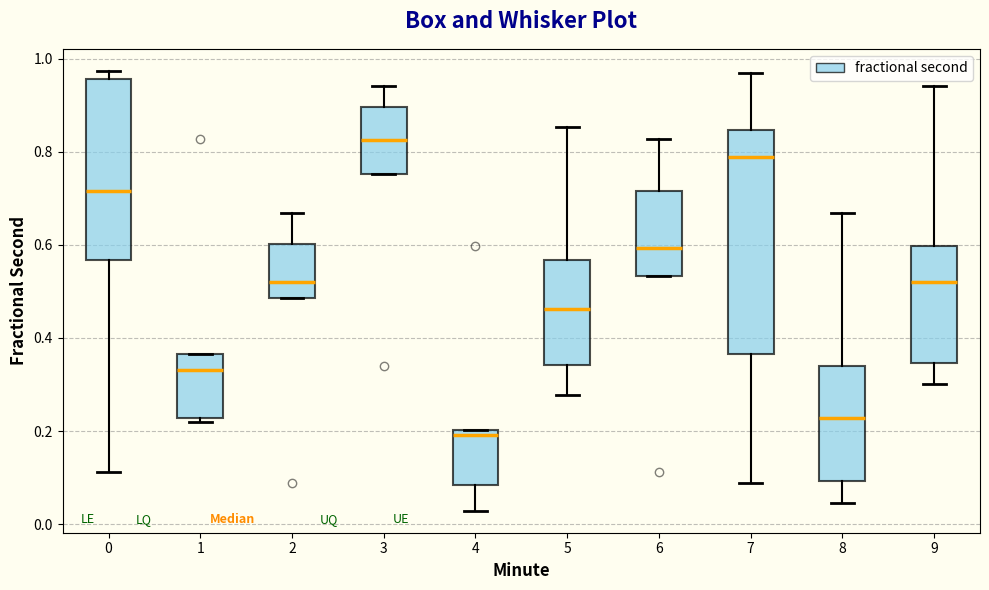

Reading left to right, transcribe this box plot: for each box, give where its median line is, the range the box spans, and where its two whiskers end, as read against the y-axis. The values are not printed on the chart, so give them approximately, as read against the axis.

0: median 0.72, box 0.56 to 0.96, whiskers 0.12 to 0.98
1: median 0.34, box 0.22 to 0.36, whiskers 0.22 (just below the box's lower edge) to 0.36
2: median 0.52, box 0.48 to 0.60, whiskers 0.48 to 0.66
3: median 0.82, box 0.76 to 0.90, whiskers 0.76 to 0.94
4: median 0.20 (just below the box's upper edge), box 0.08 to 0.20, whiskers 0.02 to 0.20
5: median 0.46, box 0.34 to 0.56, whiskers 0.28 to 0.86
6: median 0.60, box 0.54 to 0.72, whiskers 0.54 to 0.82
7: median 0.78, box 0.36 to 0.84, whiskers 0.08 to 0.96
8: median 0.22, box 0.10 to 0.34, whiskers 0.04 to 0.66
9: median 0.52, box 0.34 to 0.60, whiskers 0.30 to 0.94